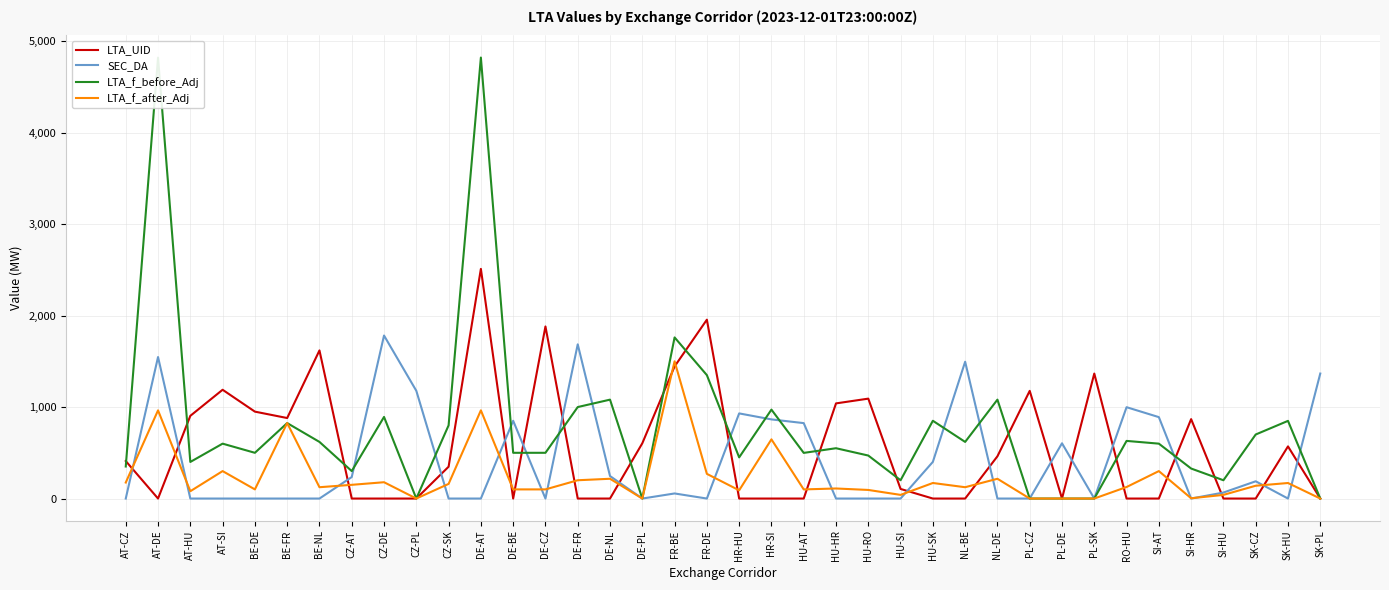

What is the sum of all LTA_UID values?

21374.0